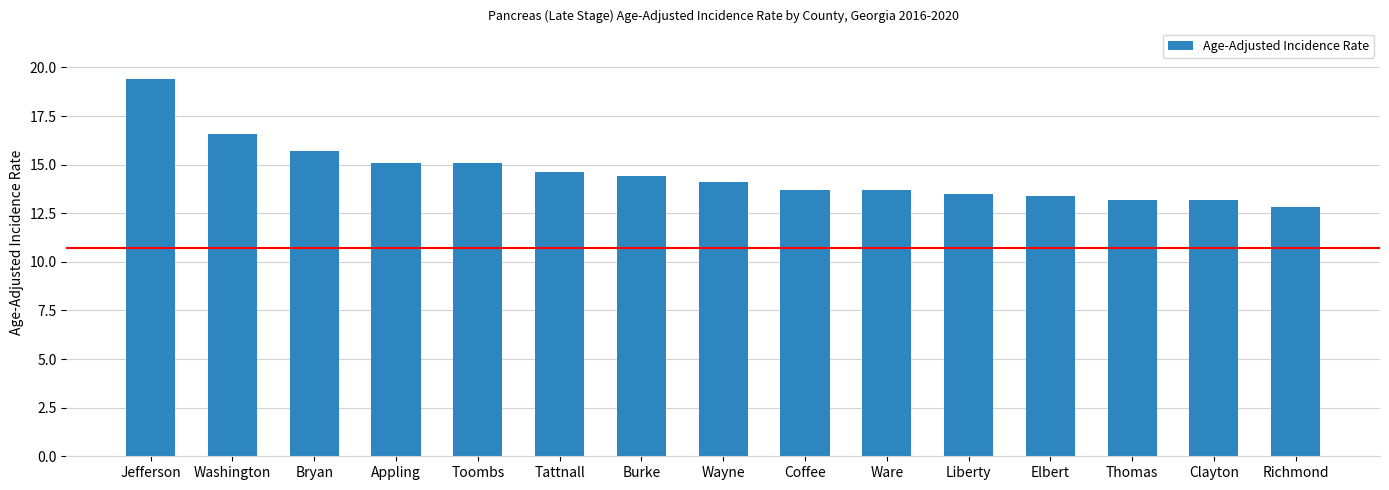

What position from the right is Tattnall?

10